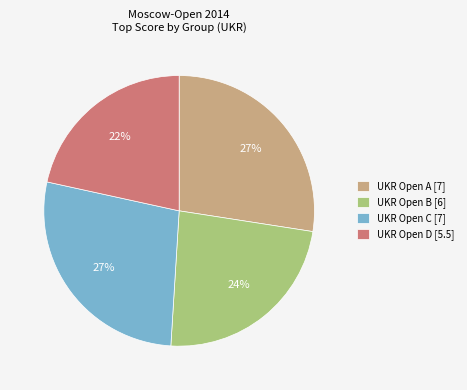

To the nearest percent, what is the average slice percentage?

25%